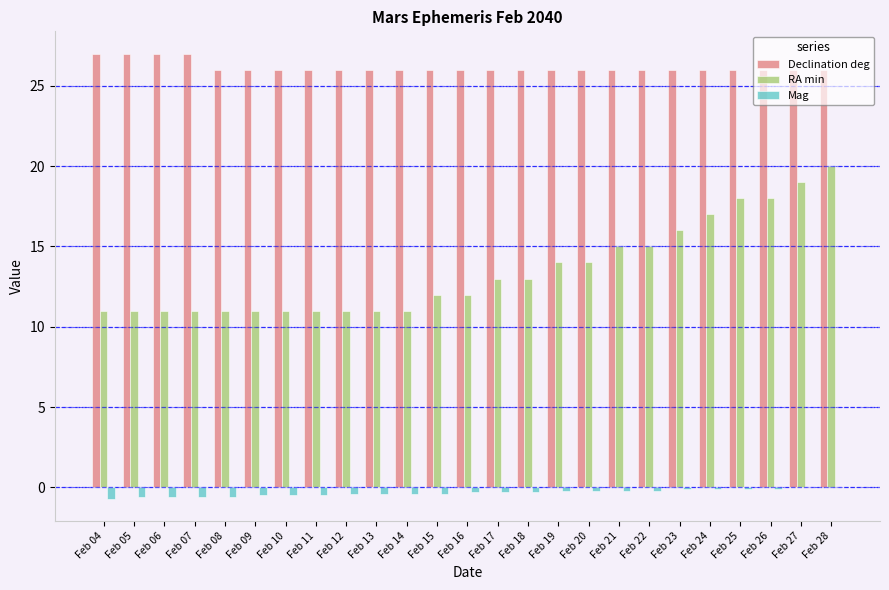

How many distinct data groups are displayed?

3